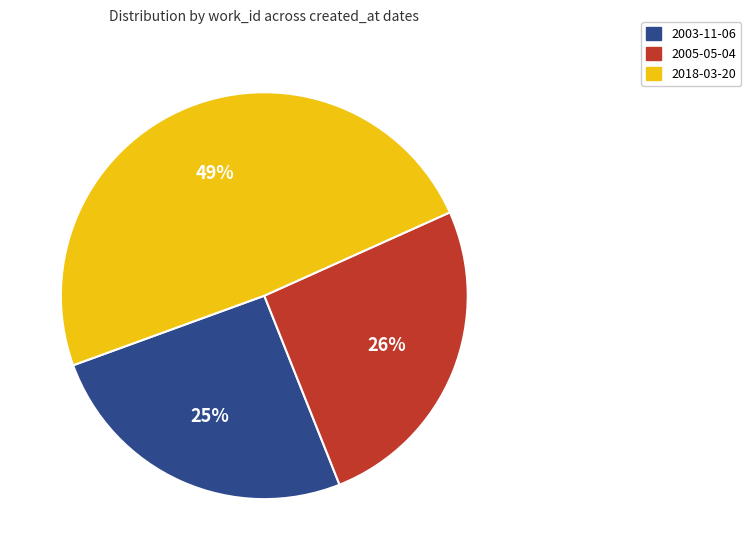

Which slice is the largest?

2018-03-20